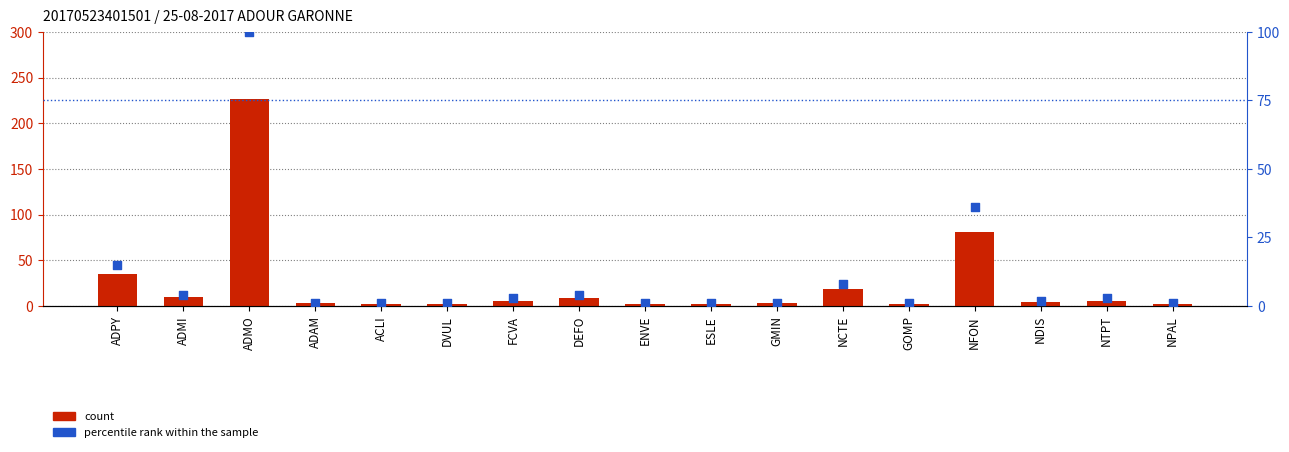

What is the total value across all series at ADAM?

4